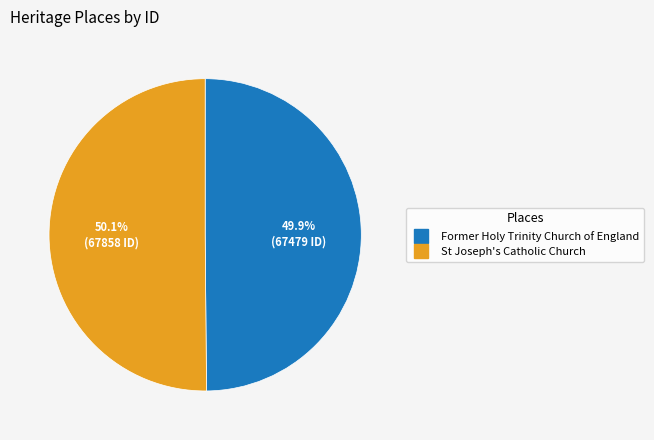

Is the sum of Former Holy Trinity Church of England and St Joseph's Catholic Church greater than half?

Yes